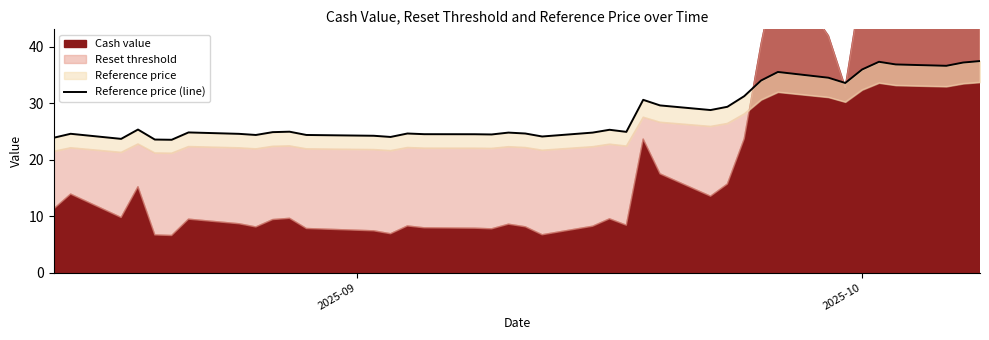

What is the greatest value displayed?

37.4